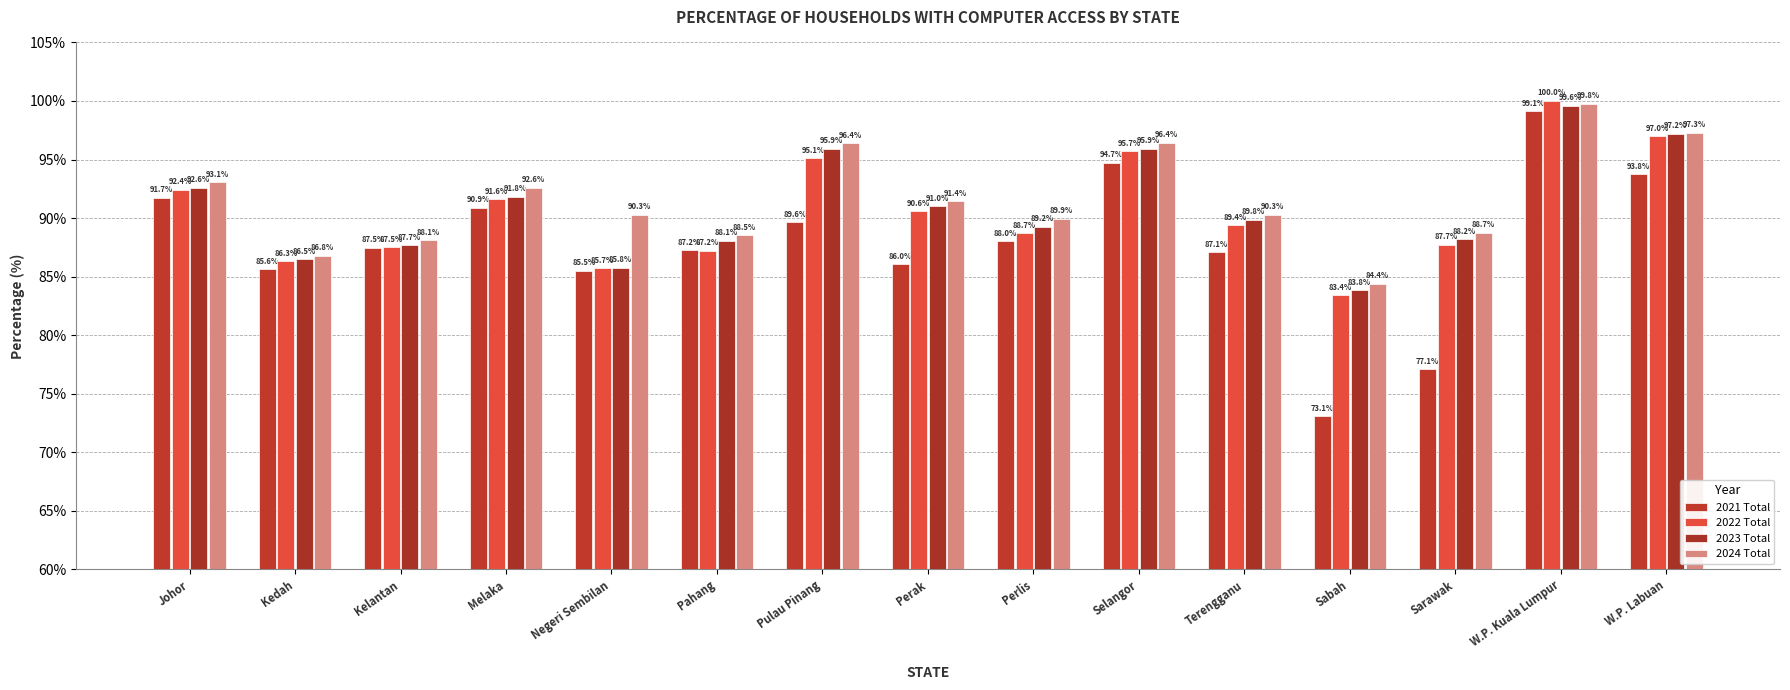

What is the average value of the 2021 Total series?

87.8